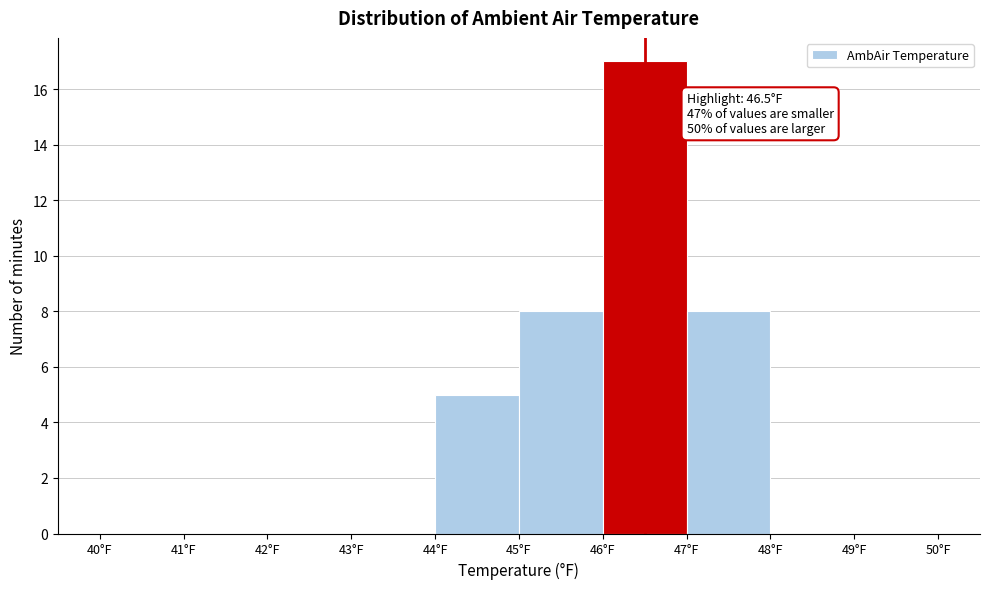

Over which range of the x-axis is the bar tallest?

46 to 47